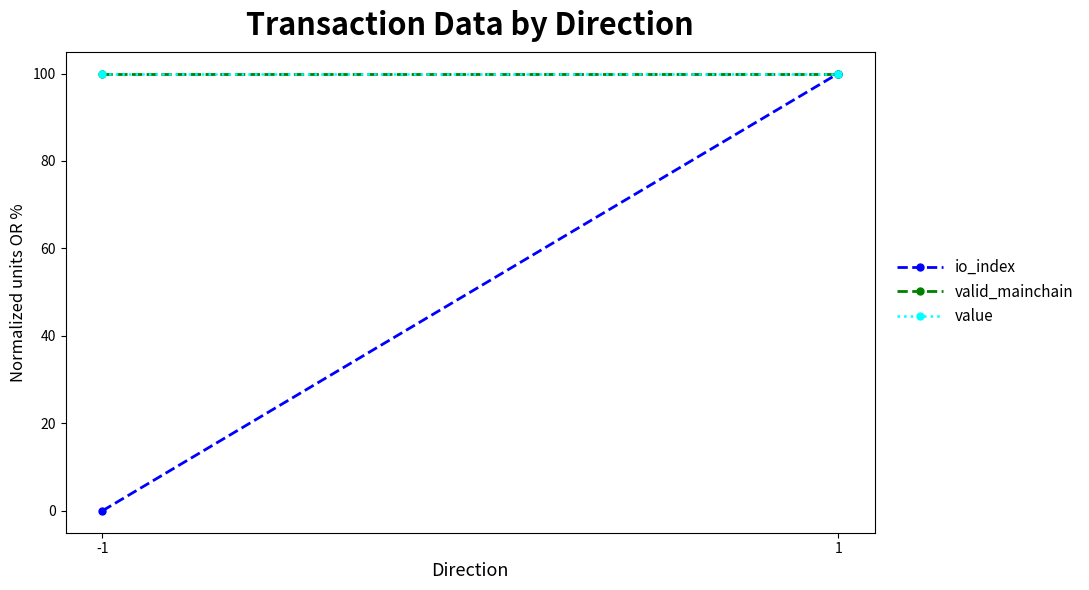

The valid_mainchain series shows 100 at -1. True or false?

True